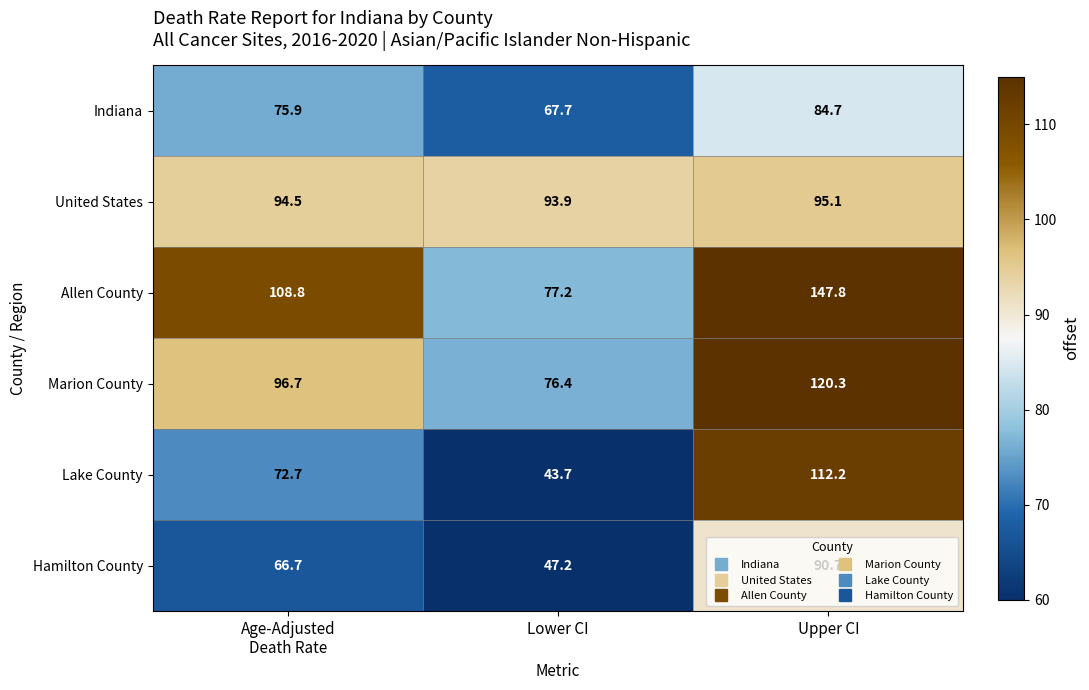

What is the smallest value displayed?

43.7